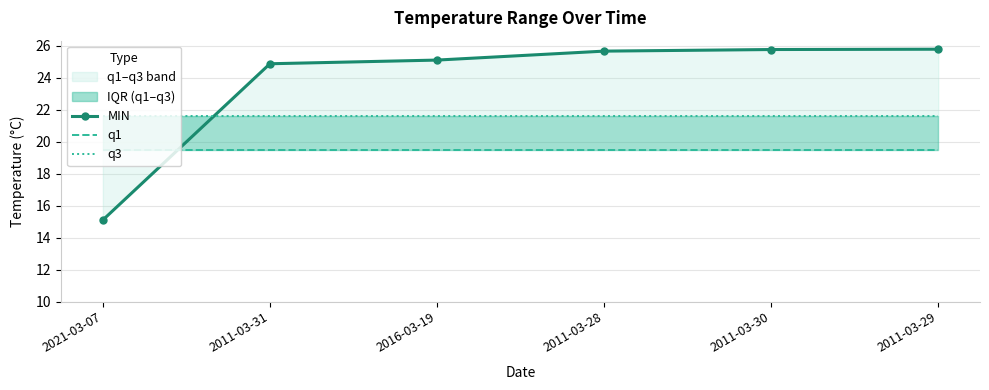

What is the sum of all q3 values?

129.6